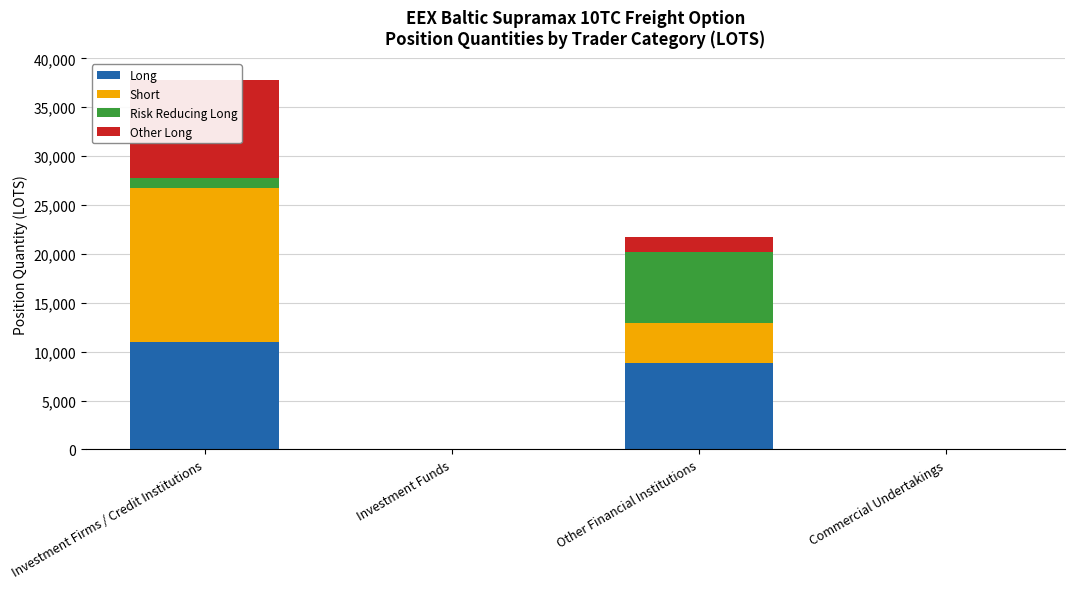

What is the sum of all Risk Reducing Long values?

8328.2